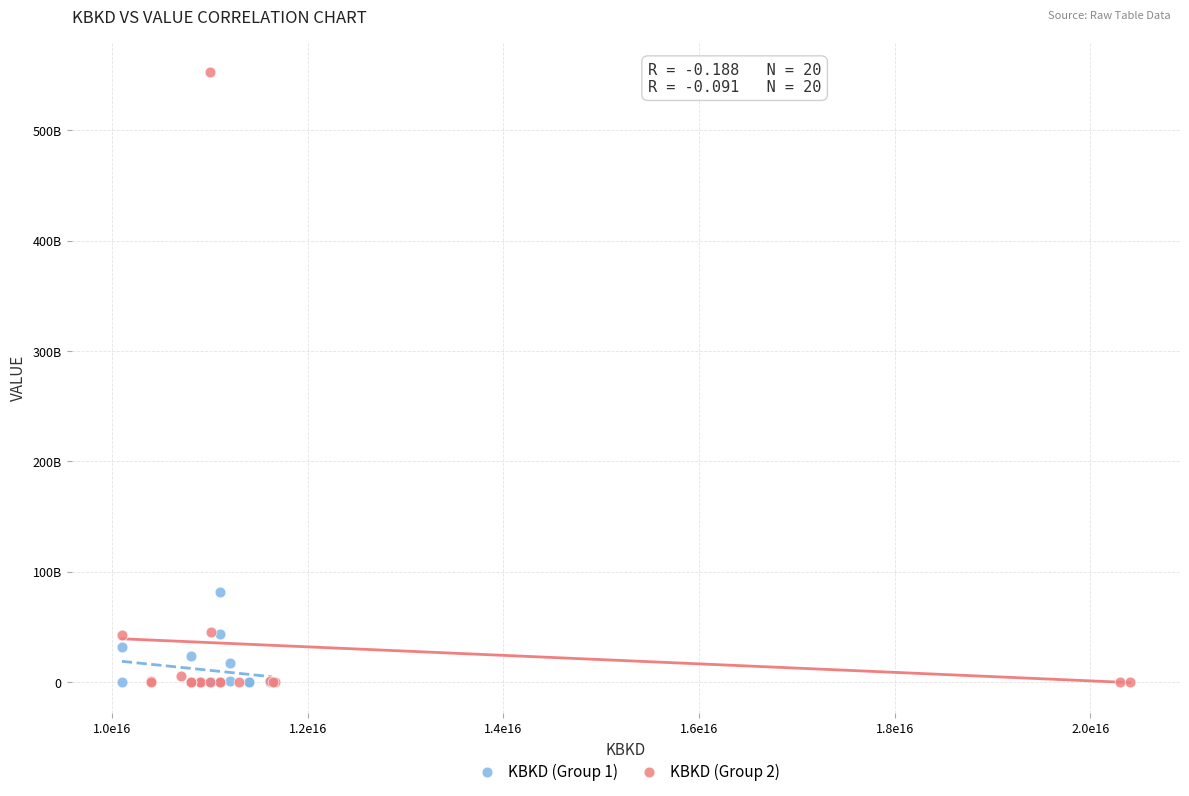

Which series contains the highest Y value?

KBKD (Group 2)